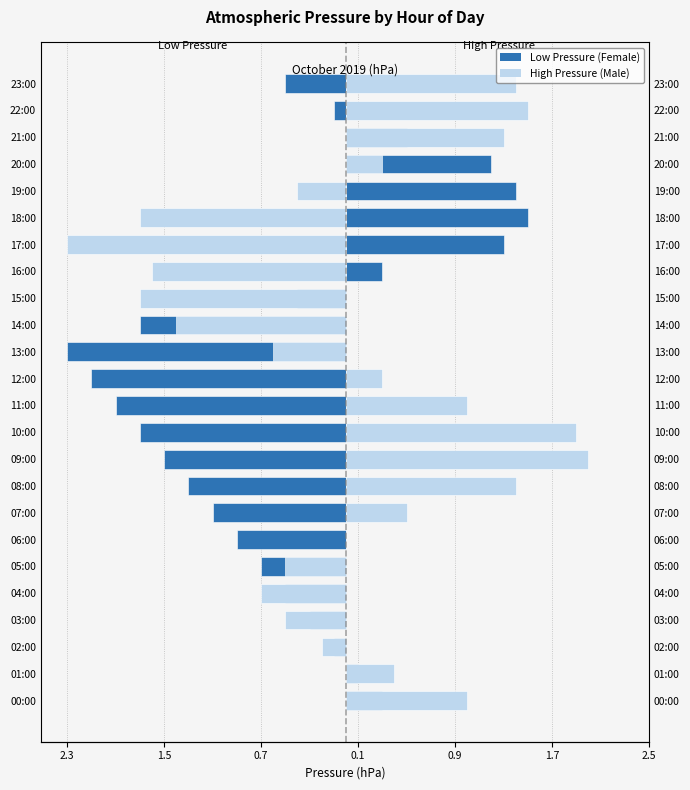

Reading right to left, what are all the values shown in this chart?

Female (Press < Center): -0.5	-0.1	0.5	1.2	1.4	1.5	1.3	0.3	-0.4	-1.7	-2.3	-2.1	-1.9	-1.7	-1.5	-1.3	-1.1	-0.9	-0.7	-0.5	-0.3	-0.1	0.1	0.3
Male (Press > Center): 1.4	1.5	1.3	0.3	-0.4	-1.7	-2.3	-1.6	-1.7	-1.4	-0.6	0.3	1.0	1.9	2.0	1.4	0.5	0.0	-0.5	-0.7	-0.5	-0.2	0.4	1.0